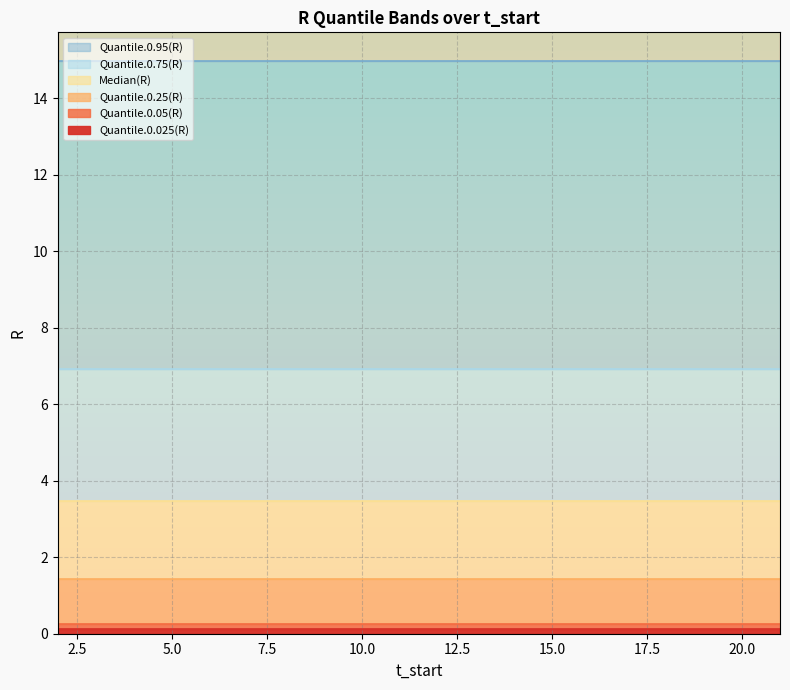

What value does the Quantile.0.95(R) series have at 4?

15.0